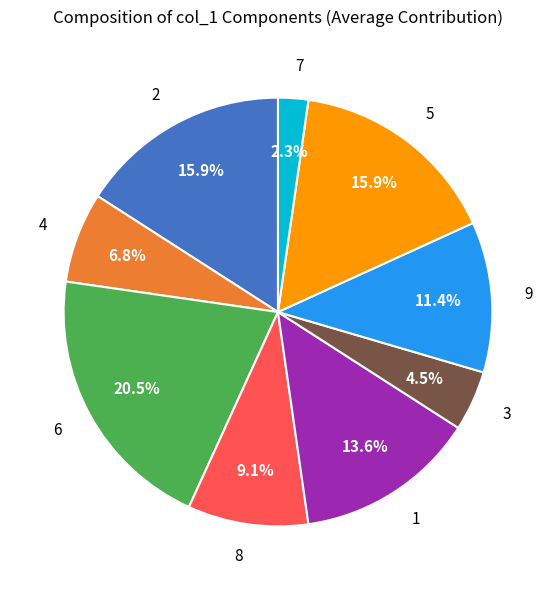

Count the number of slices in the pie.

9